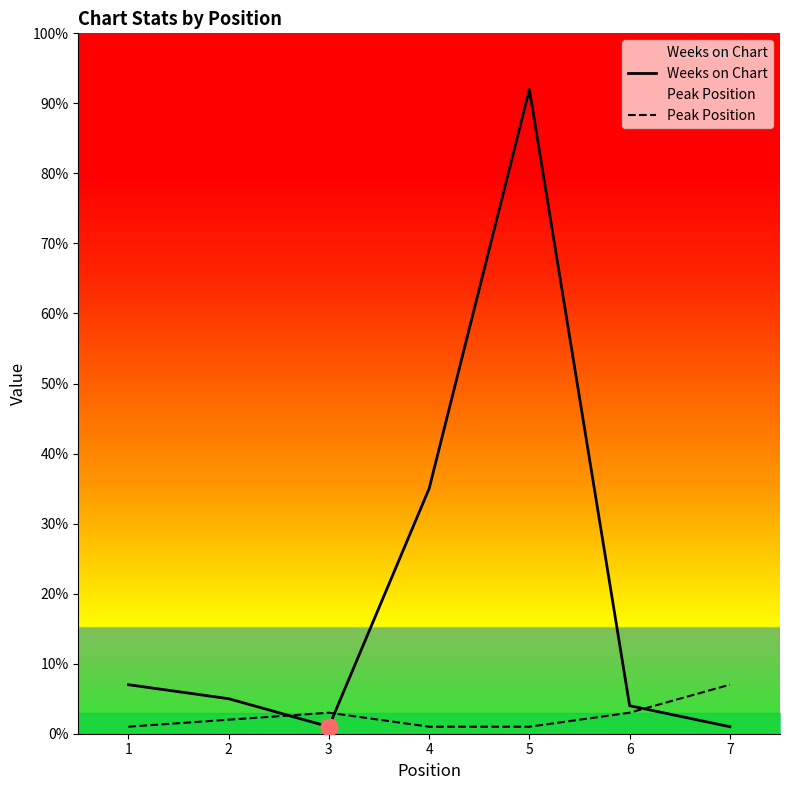

Rank the categories by Peak Position value from highest to lowest.

7, 3, 6, 2, 1, 4, 5